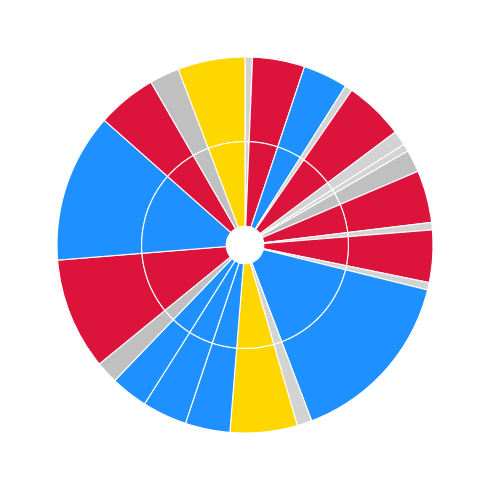

Combined, do UPT SD NEGERI 103 PINRANG and UPT SD NEGERI 100 PINRANG account for over 50%?

No